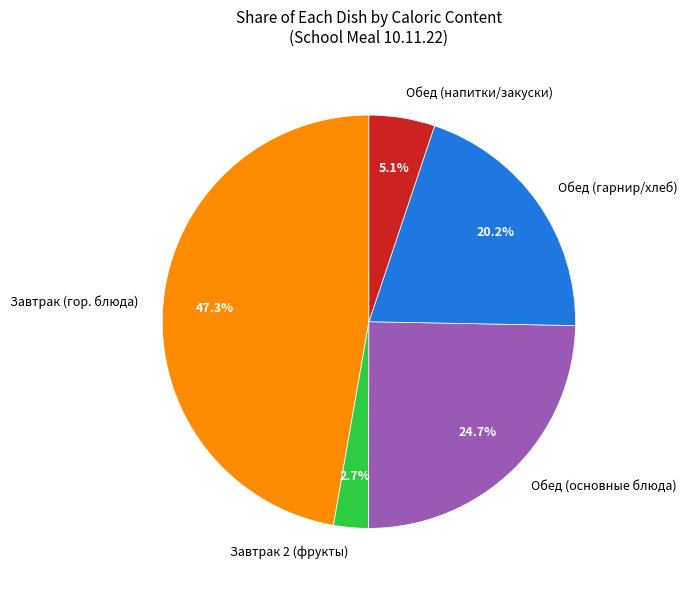

How much of the chart is everything except Завтрак 2 (фрукты)?

97.3%